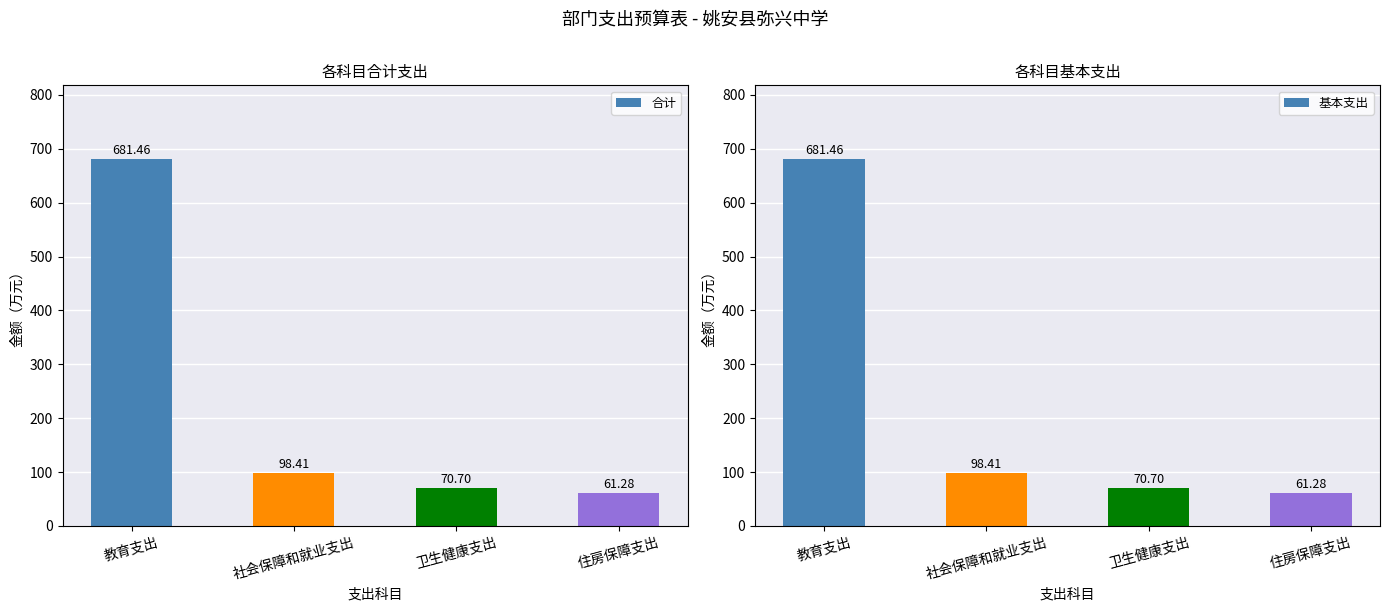

Which category has the lowest value across all series?

住房保障支出